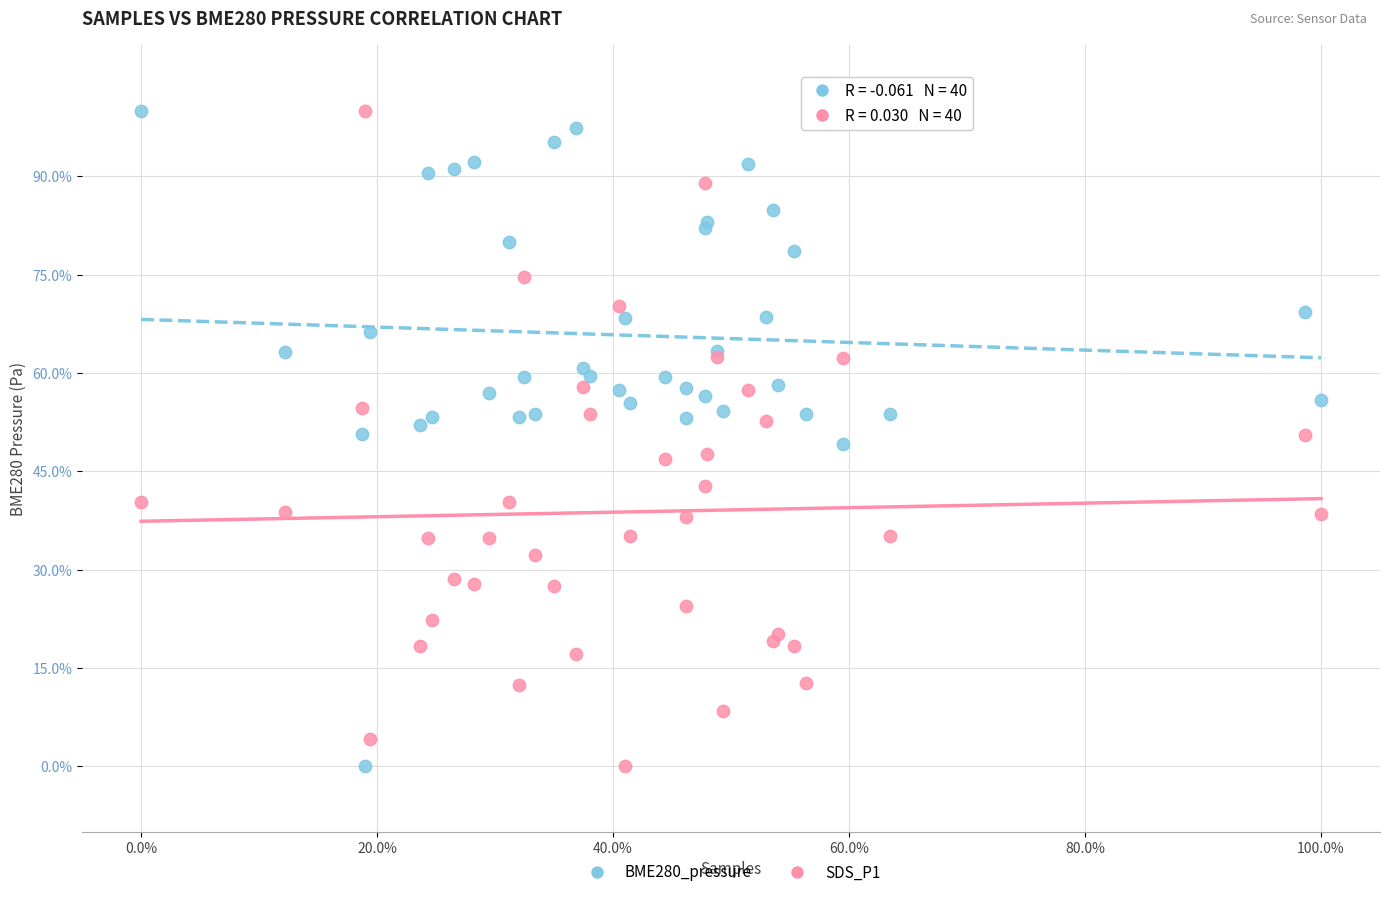

What is the X range (max minus min) for the scatter plot?

100.0